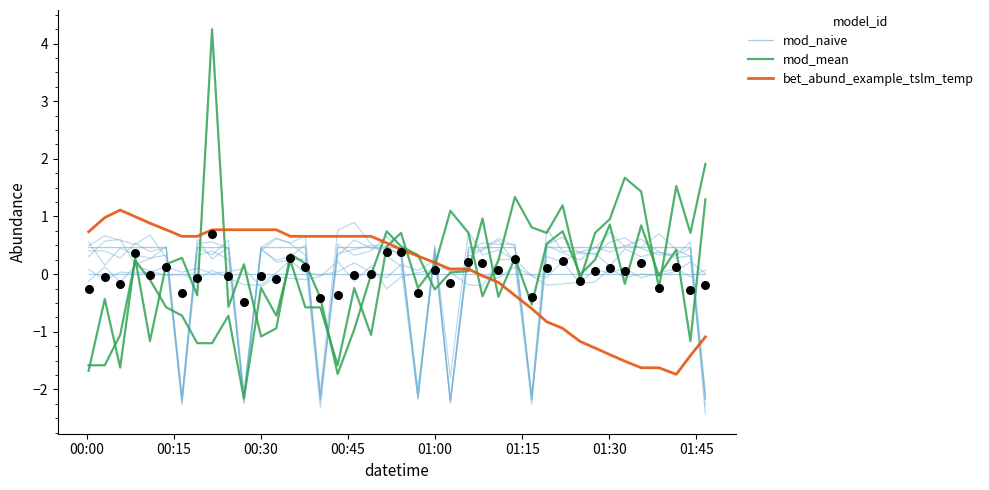

At how many categories does at least one series exceed 0?

39